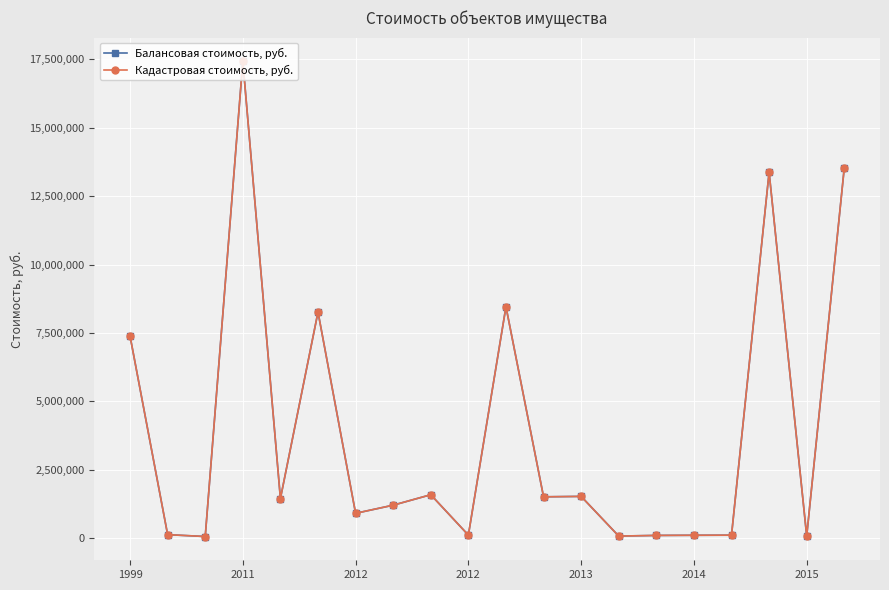

True or false: Кадастровая стоимость, руб. has more than 0 interior local peaks.

True